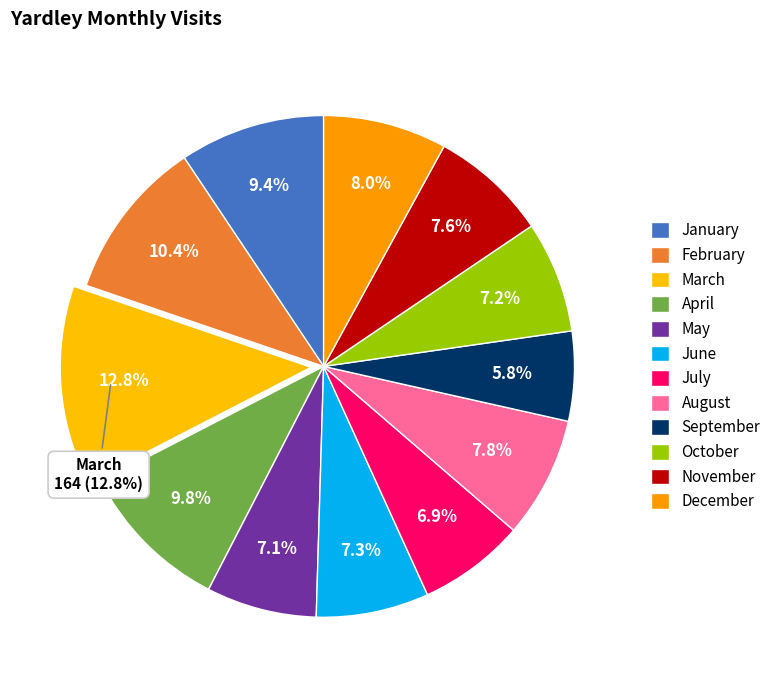

The January slice represents 3% of the pie. True or false?

False